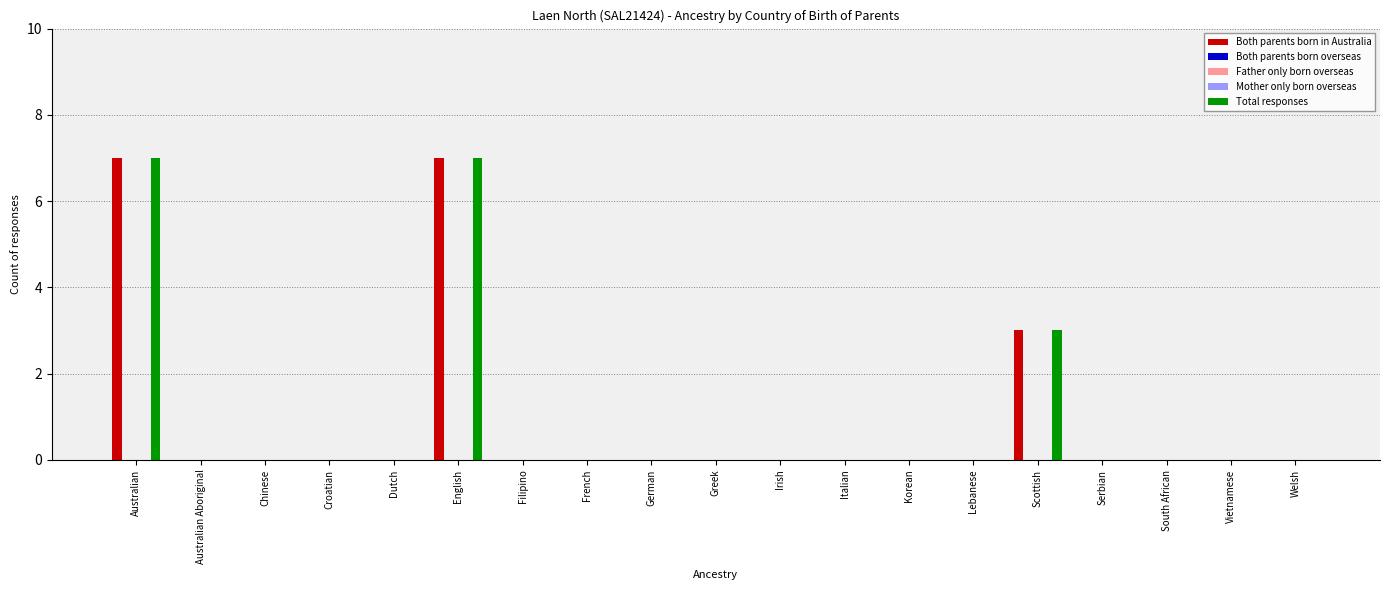

What is the label of the 2nd bar from the left?

Australian Aboriginal